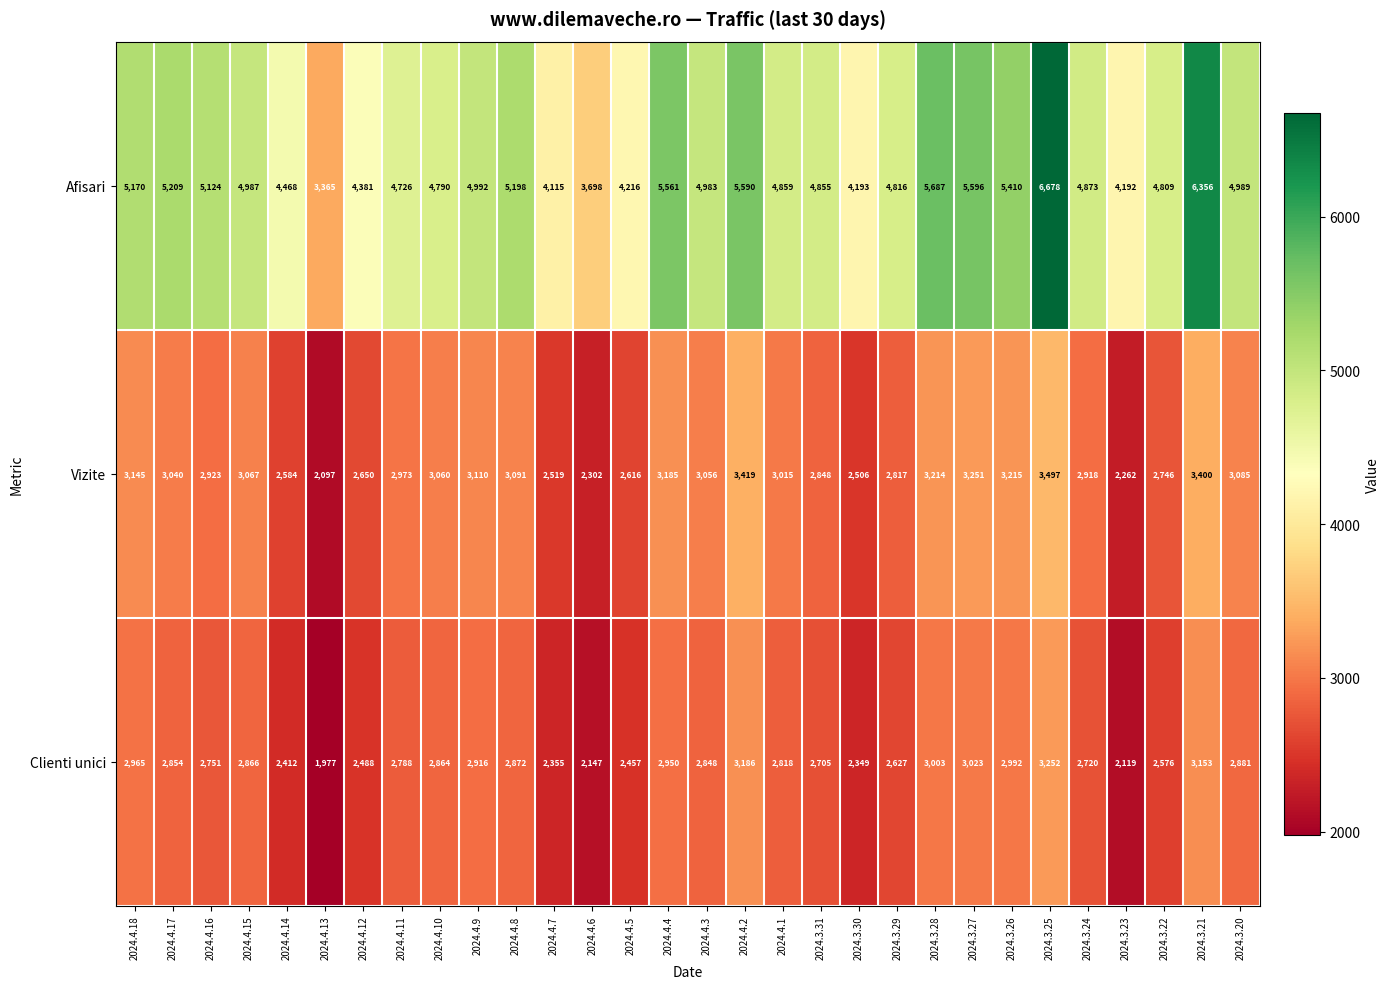

Which series has the widest spread of values?

Afisari